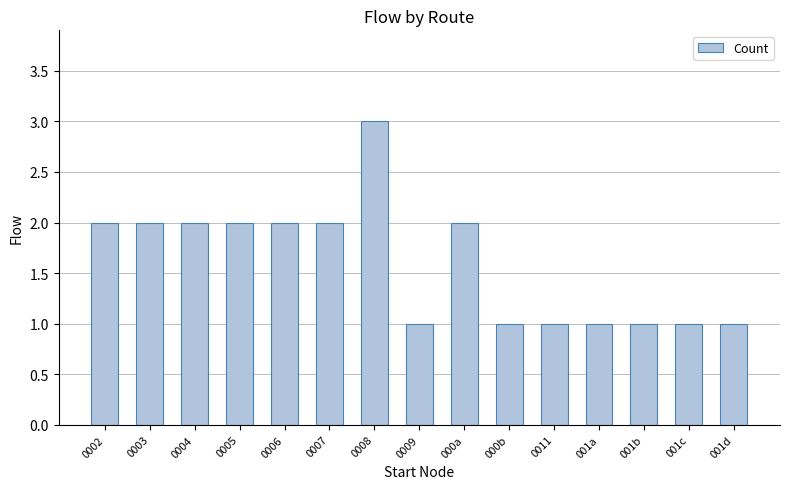

Approximately how many times larger is the value at 000b compared to 0007?

0.5